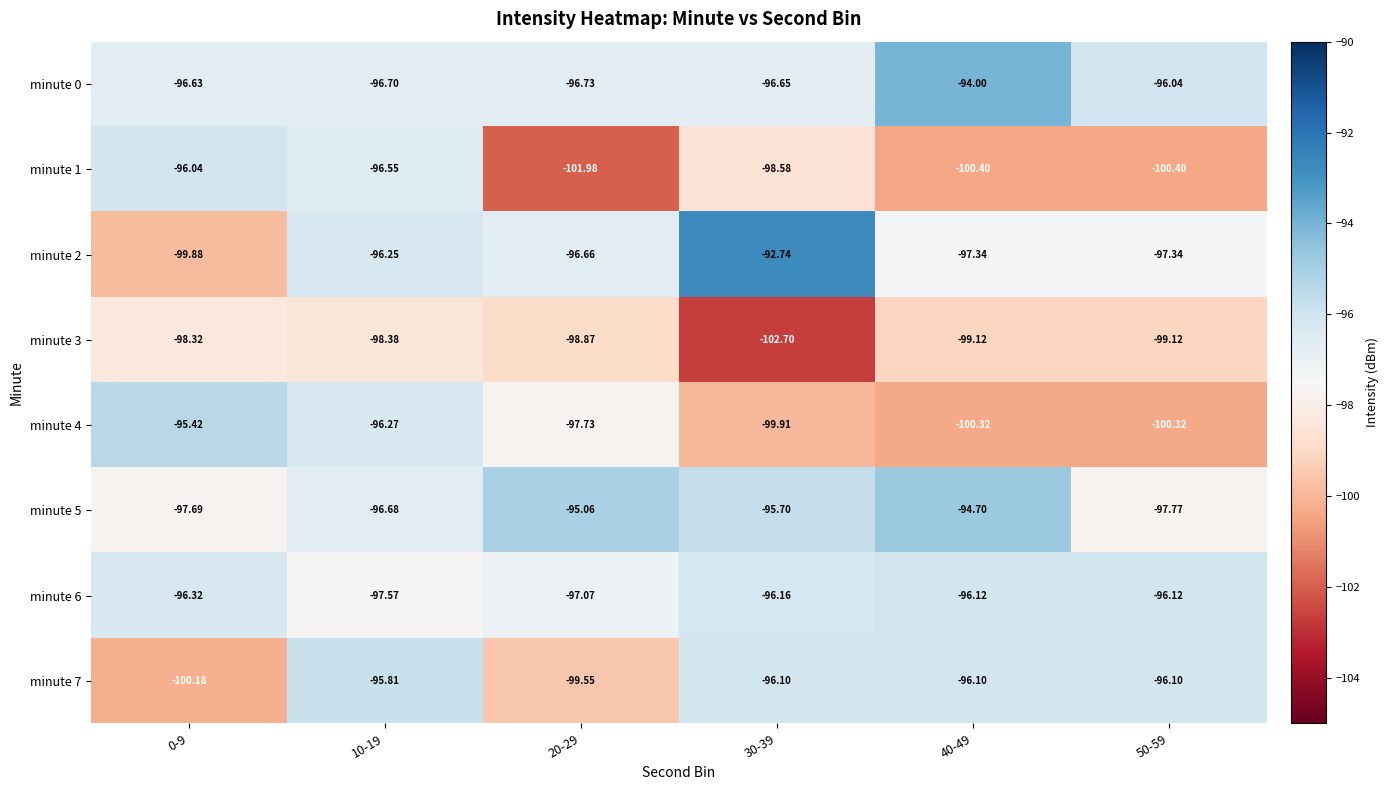

Between 40-49 and 50-59, which series saw the biggest shift?

minute 5